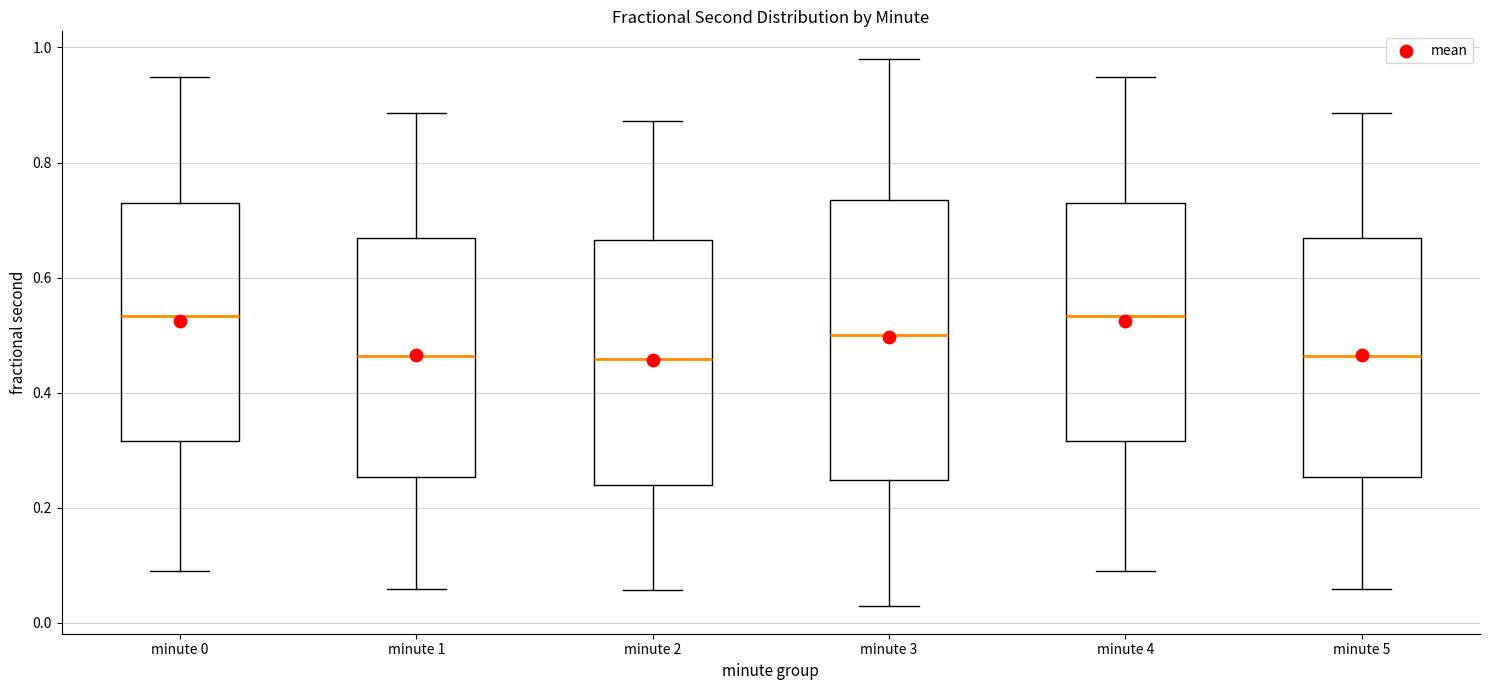

Reading left to right, read every box against the y-axis: the position of its median line, the range the box covers, and the ends of its whiskers. The values are not printed on the chart, so give them approximately, as read against the axis.

minute 0: median 0.54, box 0.32 to 0.72, whiskers 0.08 to 0.94
minute 1: median 0.46, box 0.26 to 0.66, whiskers 0.06 to 0.88
minute 2: median 0.46, box 0.24 to 0.66, whiskers 0.06 to 0.88
minute 3: median 0.50, box 0.24 to 0.74, whiskers 0.02 to 0.98
minute 4: median 0.54, box 0.32 to 0.72, whiskers 0.08 to 0.94
minute 5: median 0.46, box 0.26 to 0.66, whiskers 0.06 to 0.88